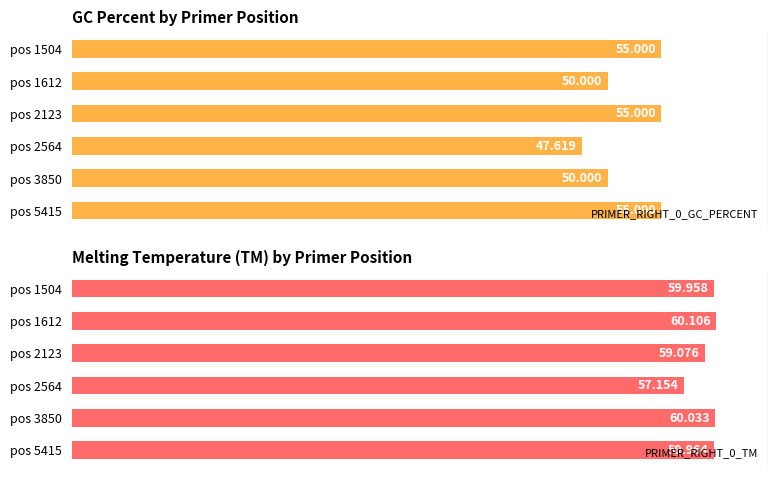

Which series has the largest total across all categories?

PRIMER_RIGHT_0_TM